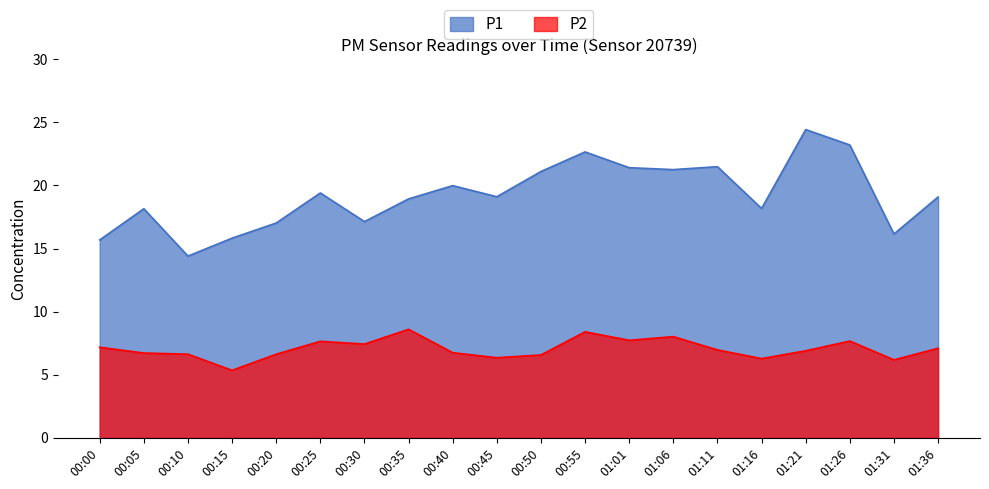

What value does the P2 series have at 00:20?

6.6